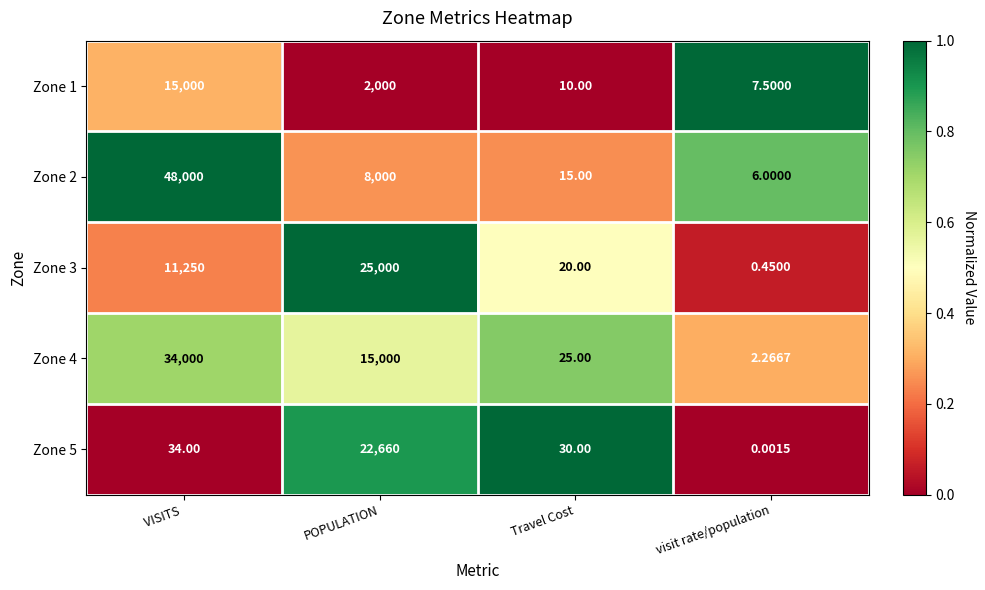

At which label does Zone 2 reach its peak?

VISITS 